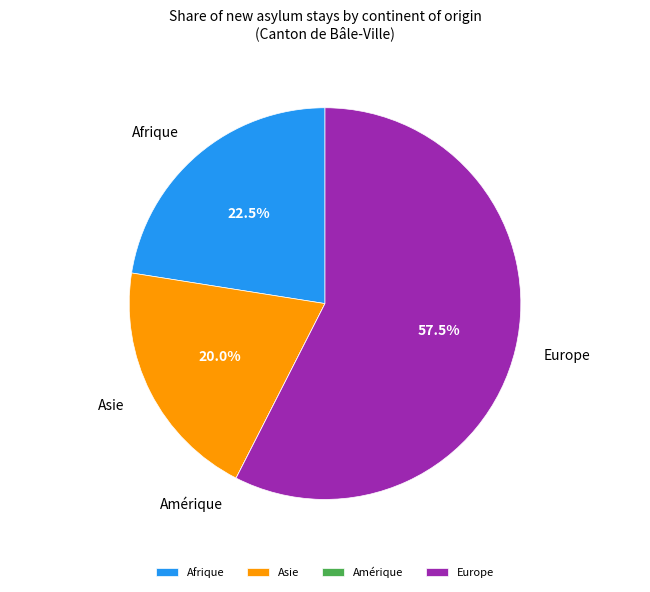

Is there a majority slice in this chart?

Yes